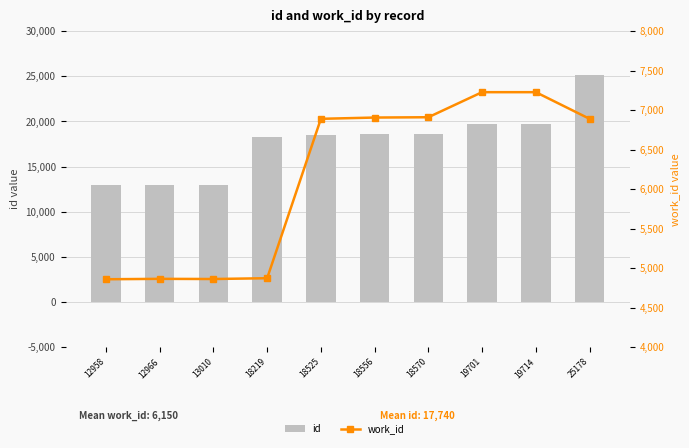

Where is id nearest to the value 19068?

18570